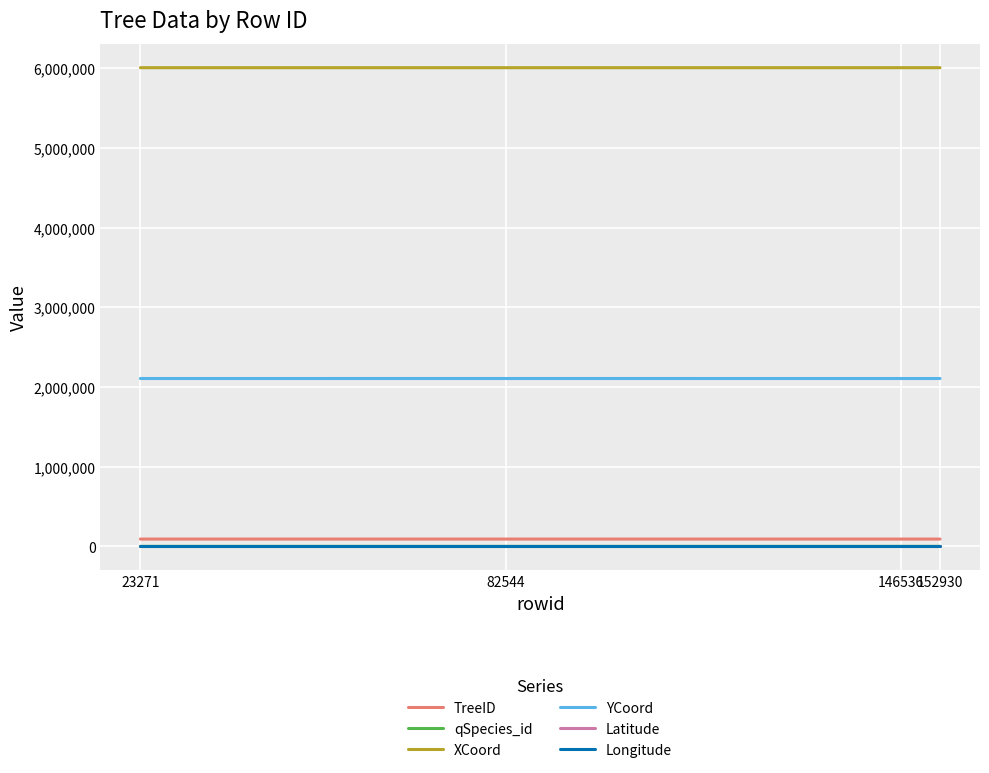

Is the value of qSpecies_id at 82544 greater than the value of XCoord at 82544?

No